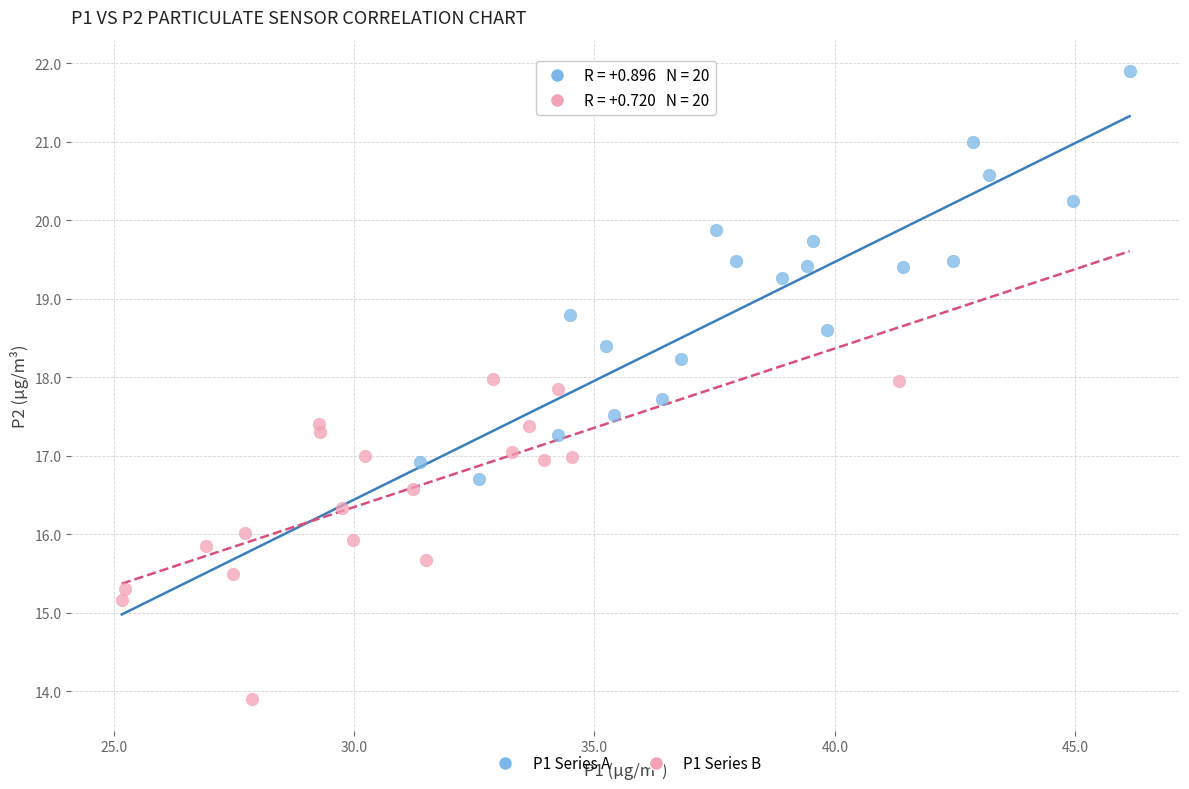

Which series reaches the minimum Y coordinate?

P1 Series B